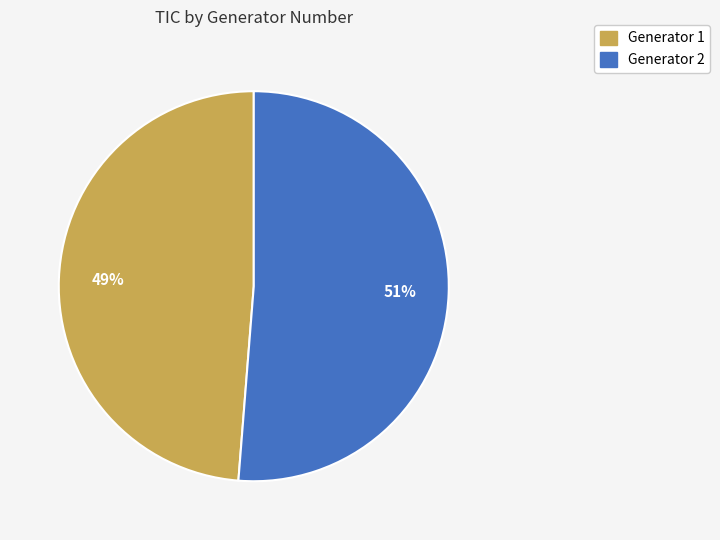

True or false: Generator 1 accounts for 49% of the total.

True